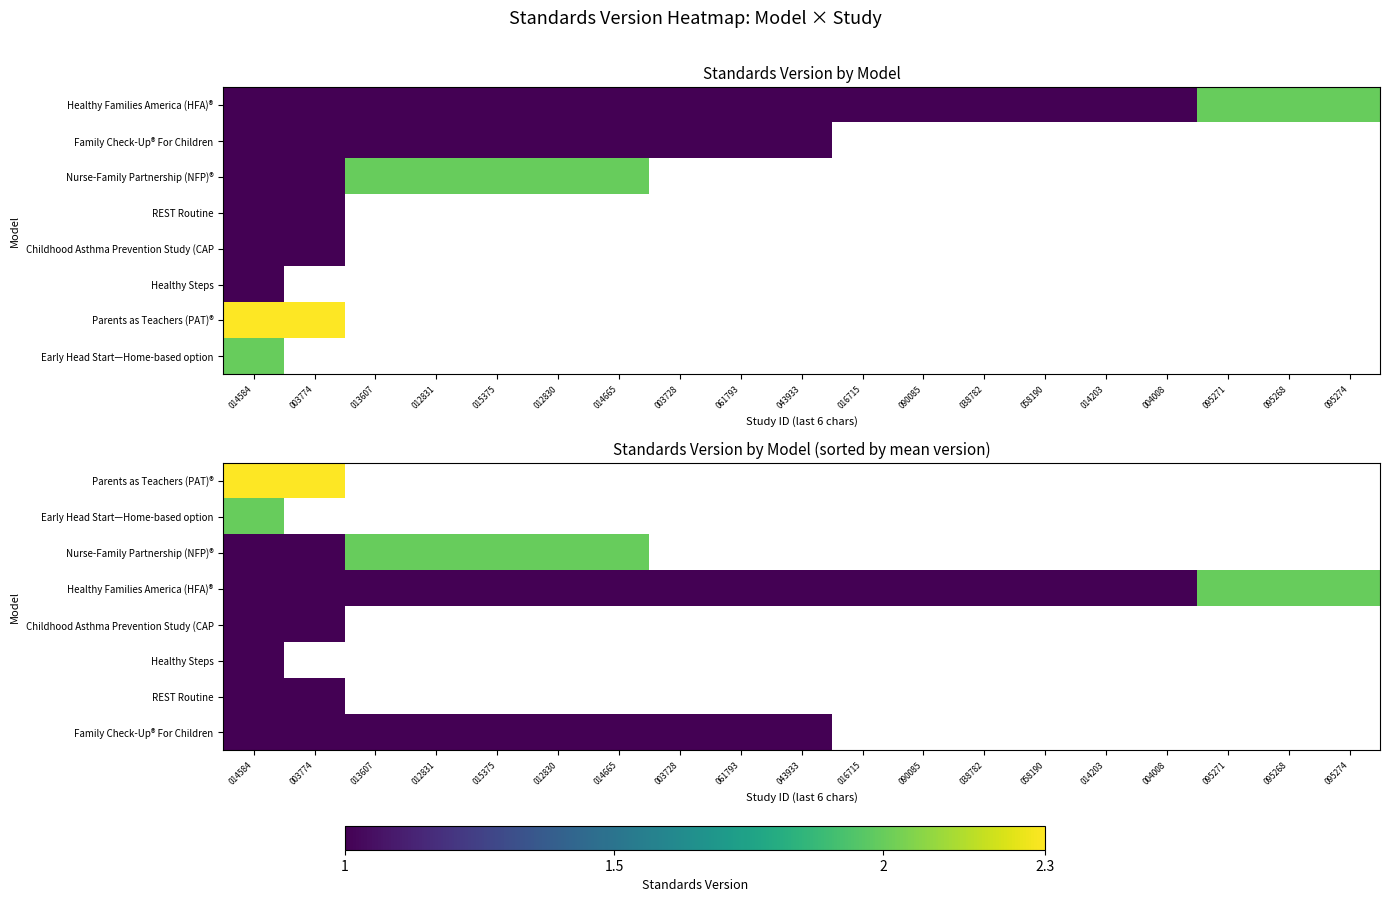

Which has a higher value, 014584 or 013607?

013607